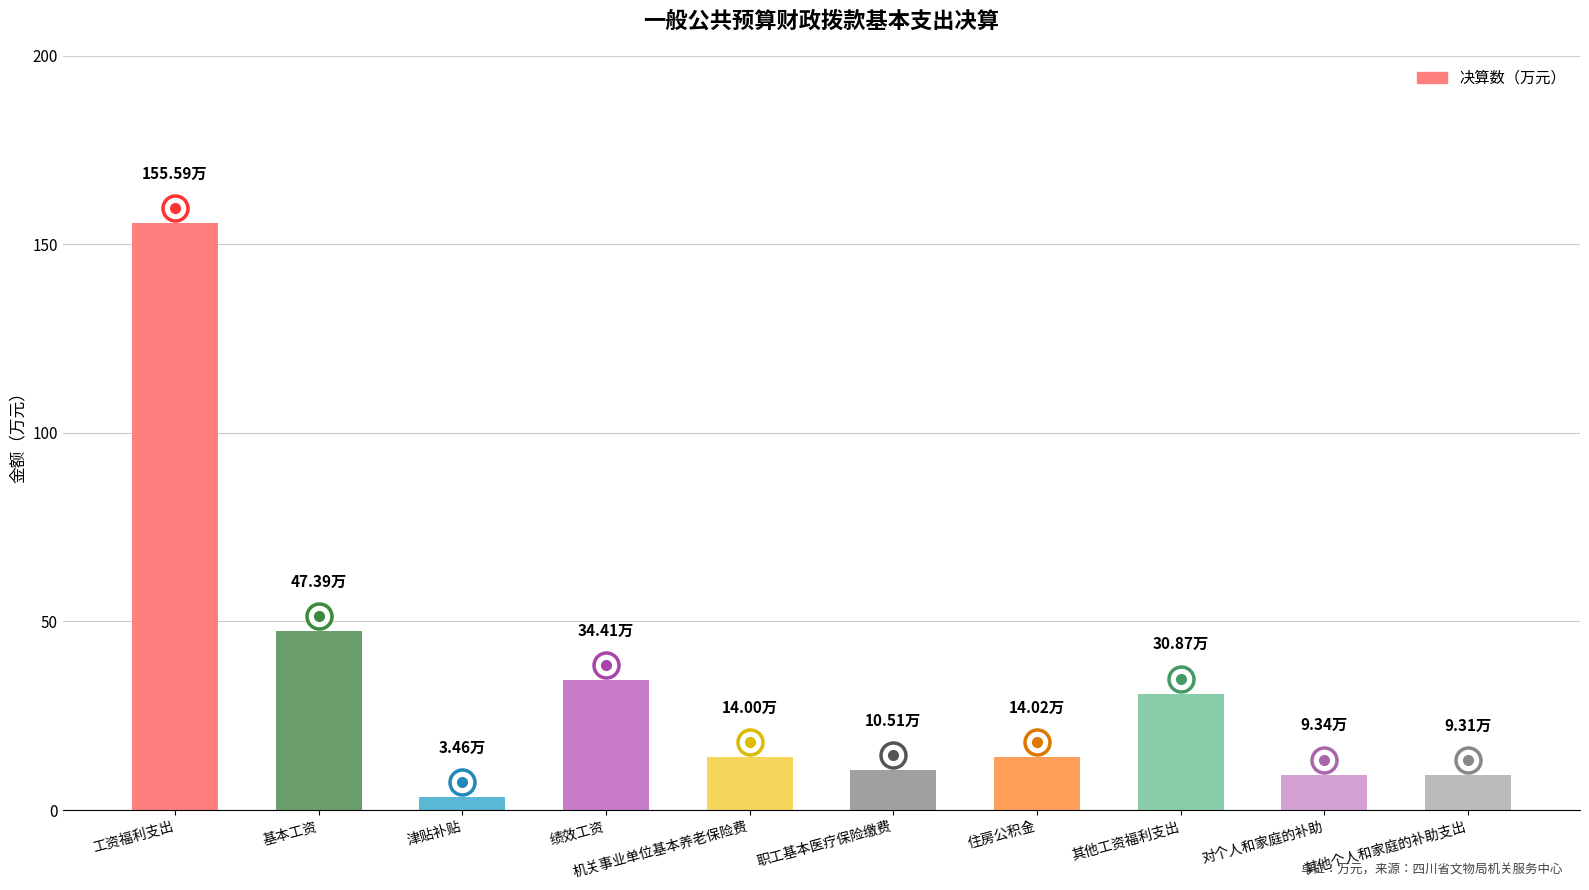

Which has a higher value, 工资福利支出 or 住房公积金?

工资福利支出